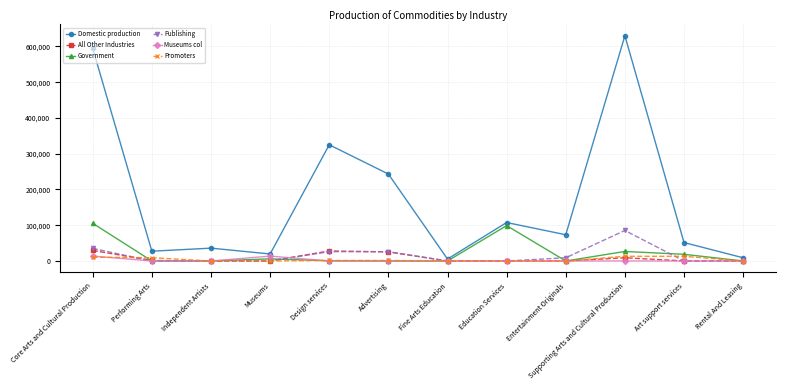

What is the total value across all series at Performing Arts?

37981